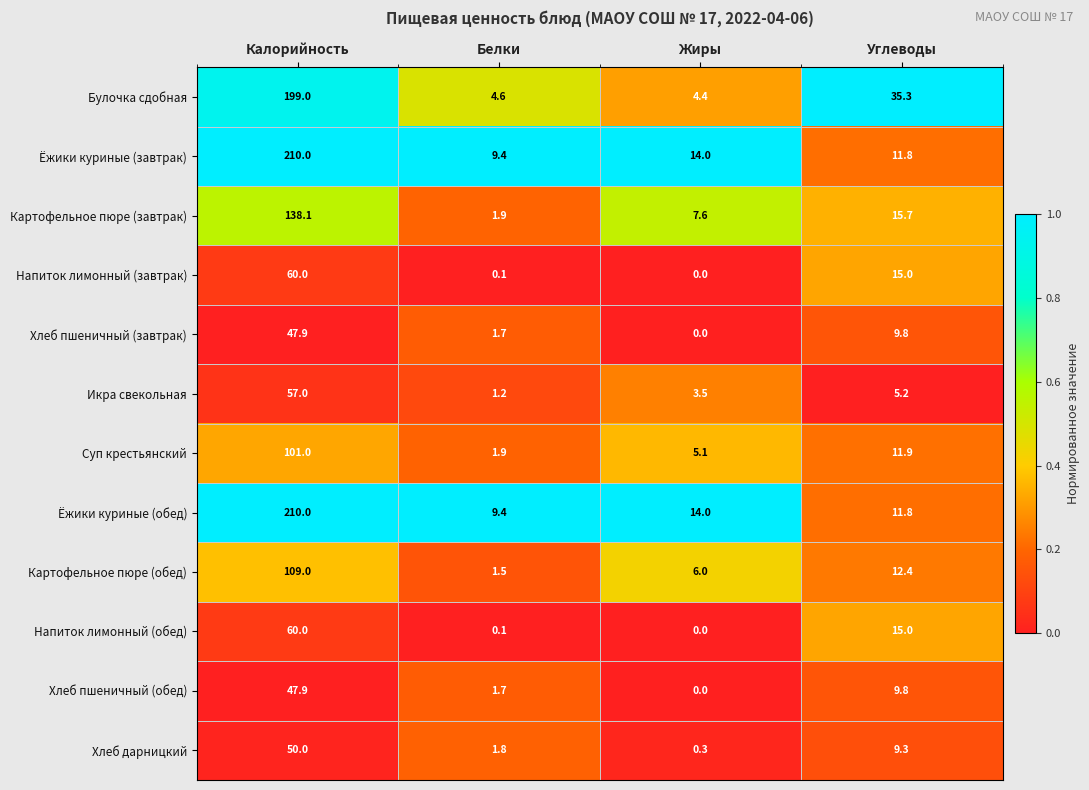

What is the spread (max minus min) of values at Жиры?

14.0